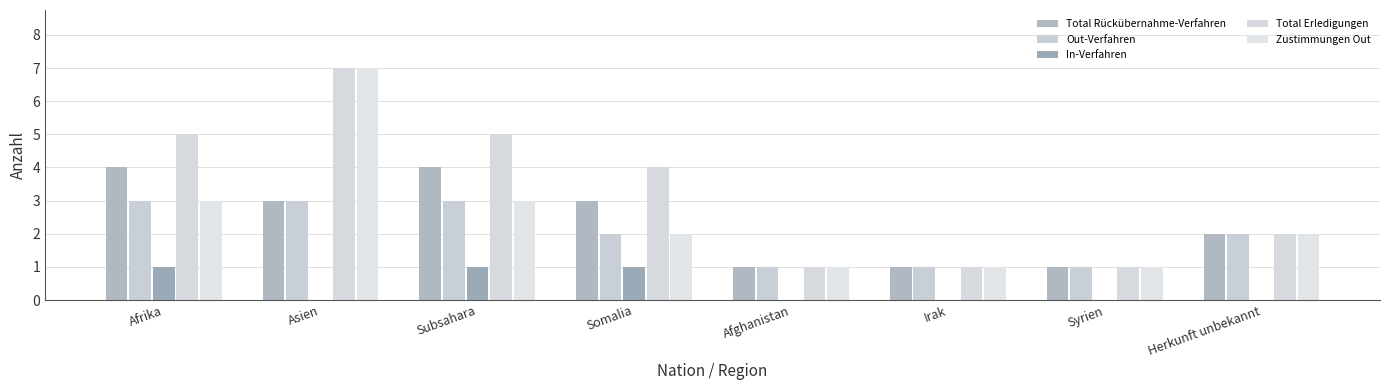

Where does the Out-Verfahren series first go above 2?

Afrika